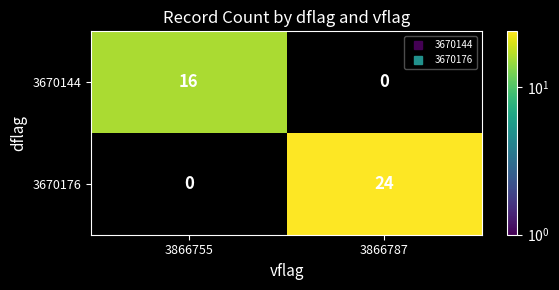

Which series has the largest total across all categories?

3670176